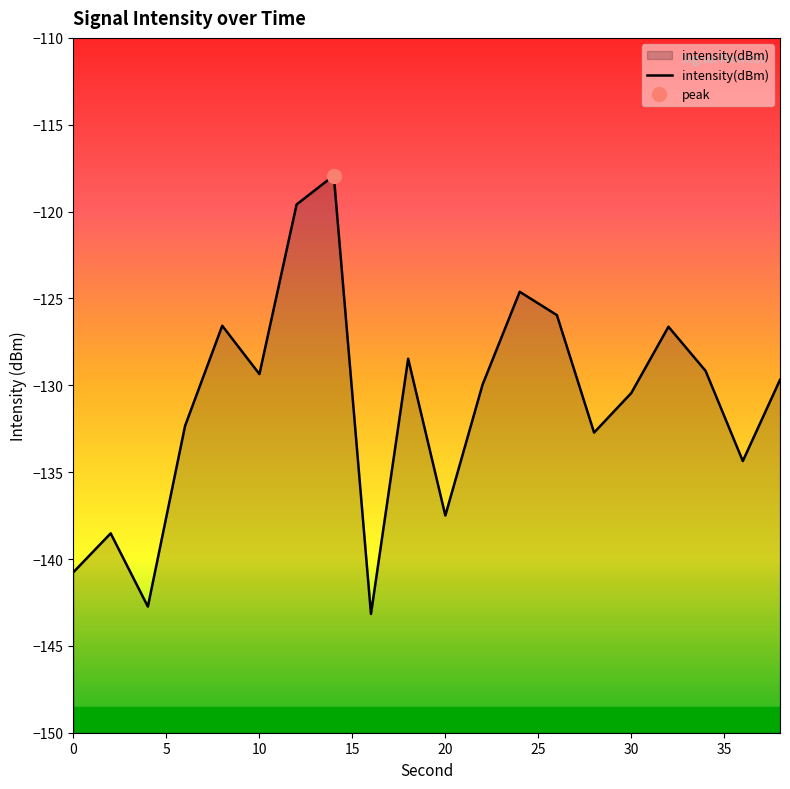

At which category does the chart reach its minimum across all series?

16